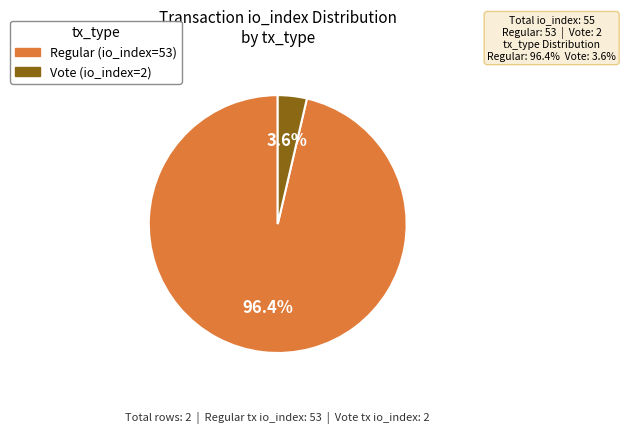

To the nearest percent, what is the average slice percentage?

50%